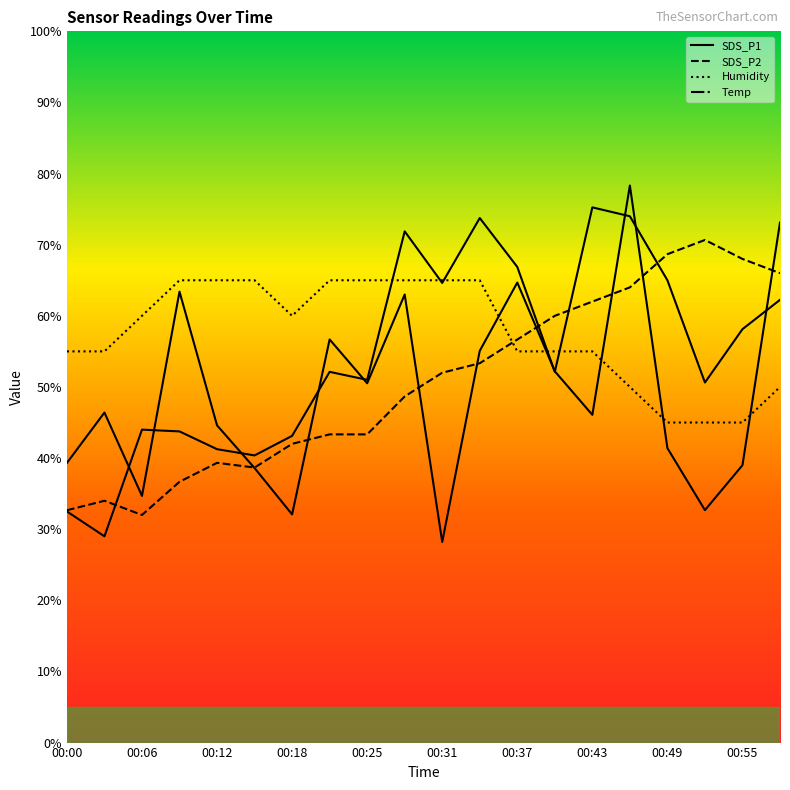

Which has a higher value, 00:15 or 00:06?

00:15